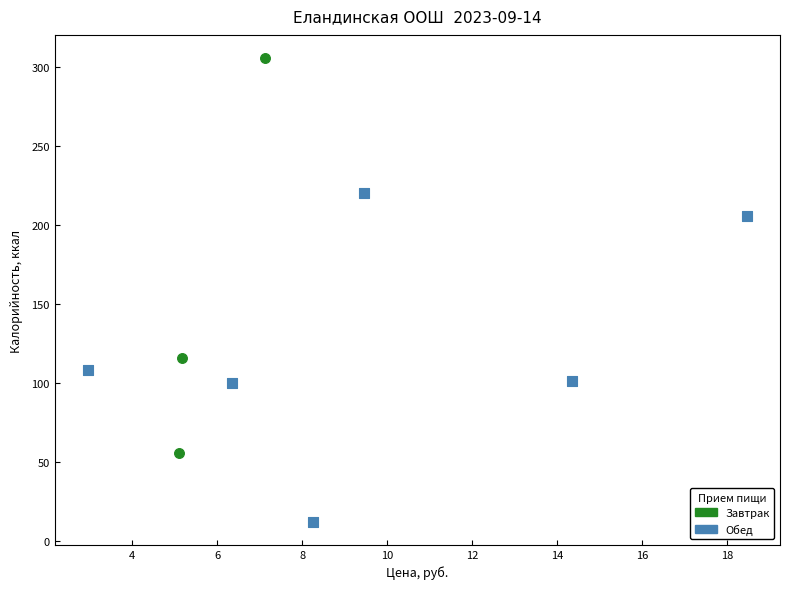

Which series contains the lowest Y value?

Обед